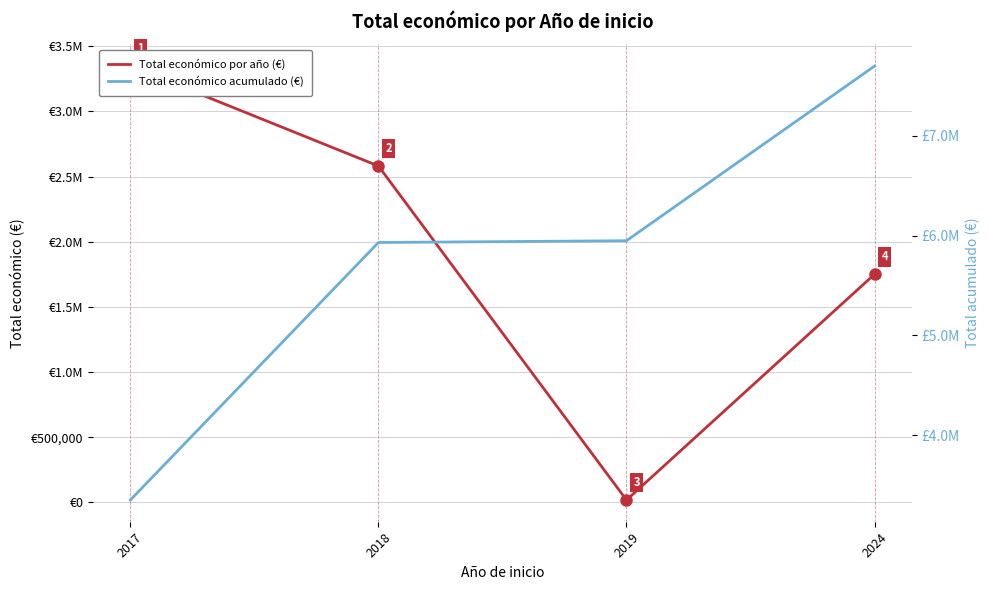

How many lines are shown in the chart?

2